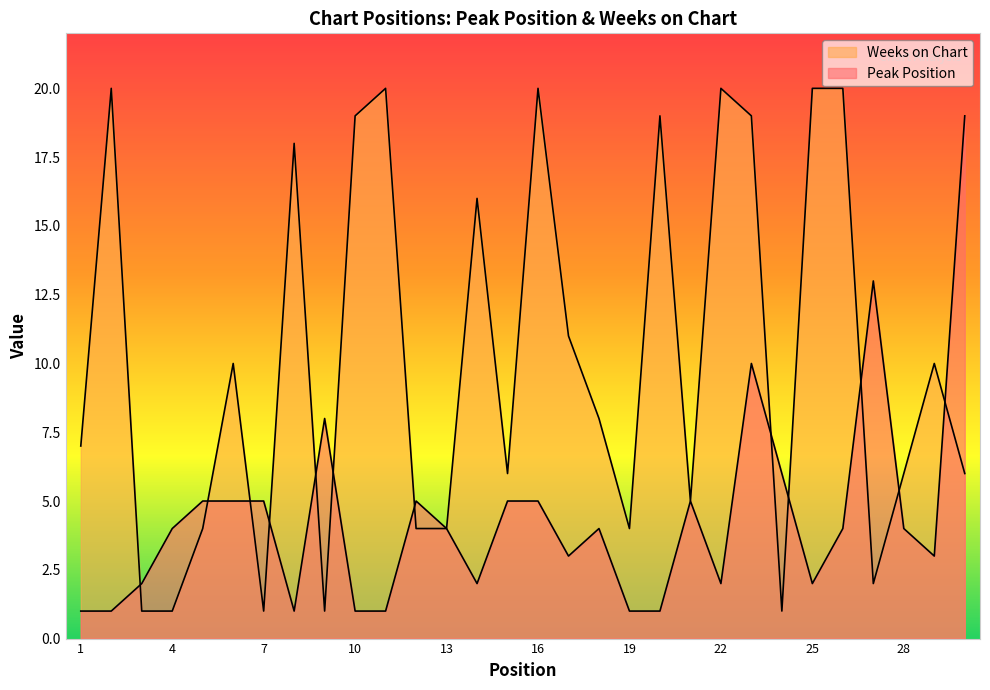

Is the value of Weeks on Chart at 5 greater than the value of Peak Position at 22?

Yes